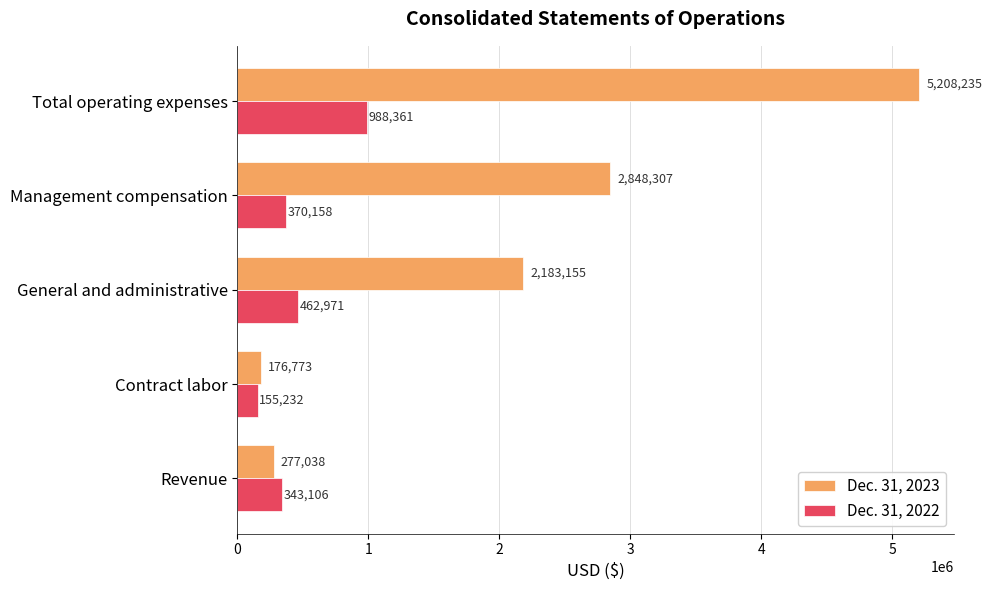

Where is Dec. 31, 2023 nearest to the value 2692504?

Management compensation